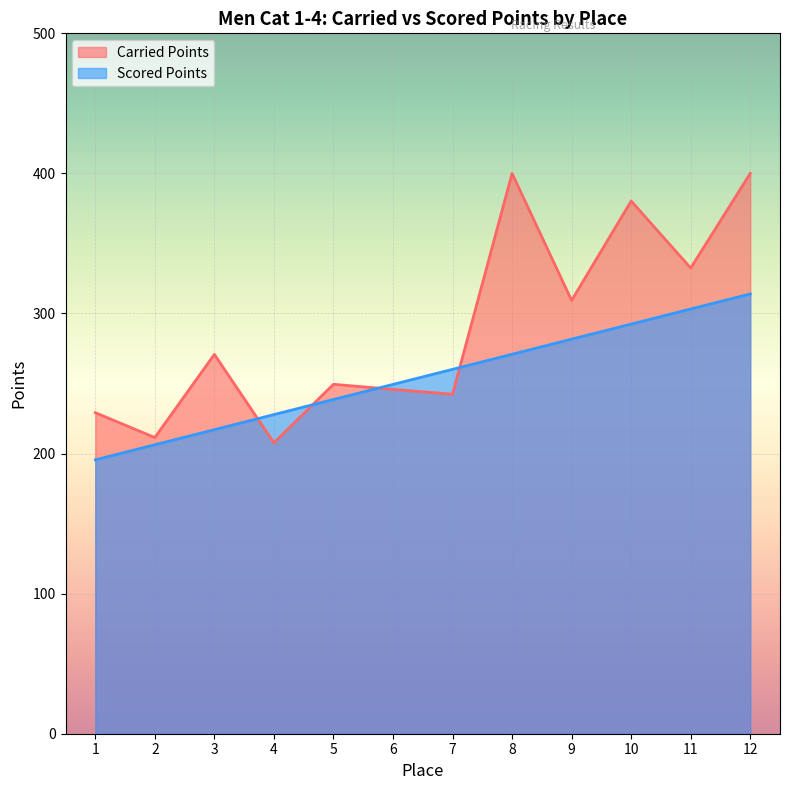

List the series in order of their peak value, highest first.

Carried Points, Scored Points